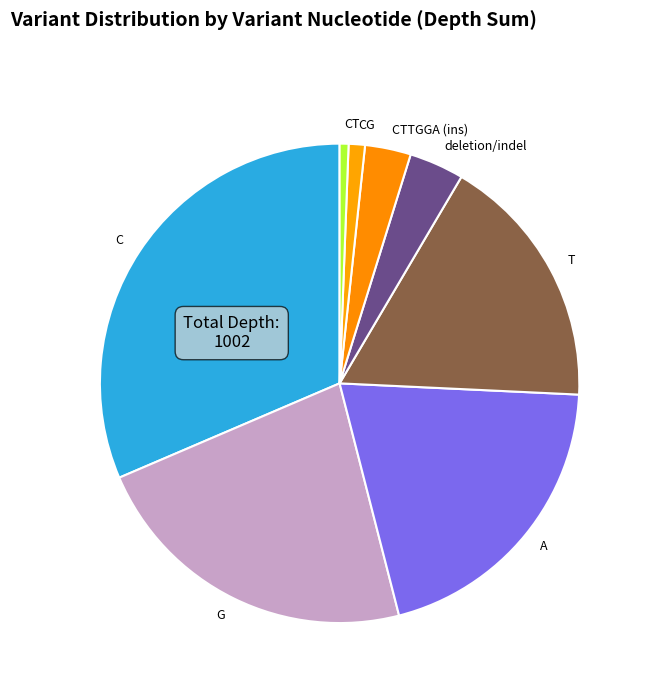

Is it true that T is 17% of the pie?

True